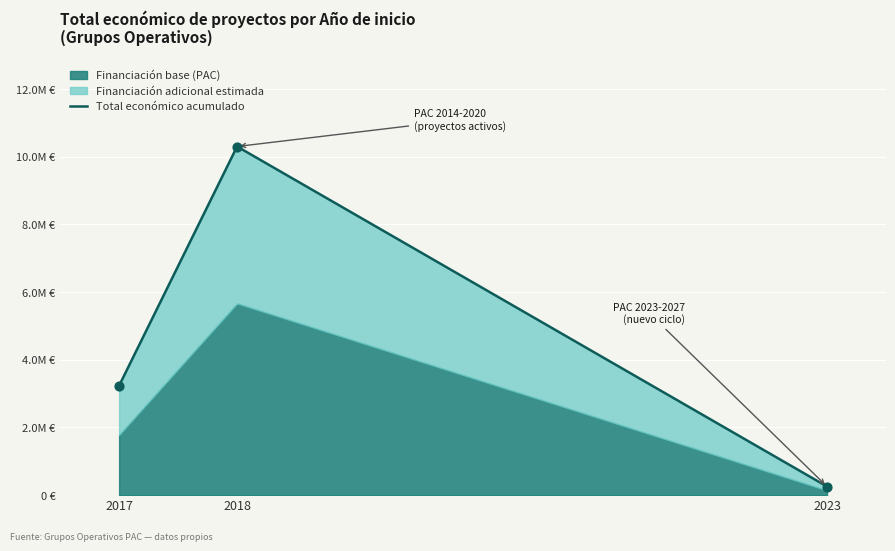

What is the change in value from 2017 to 2018?

+3110148